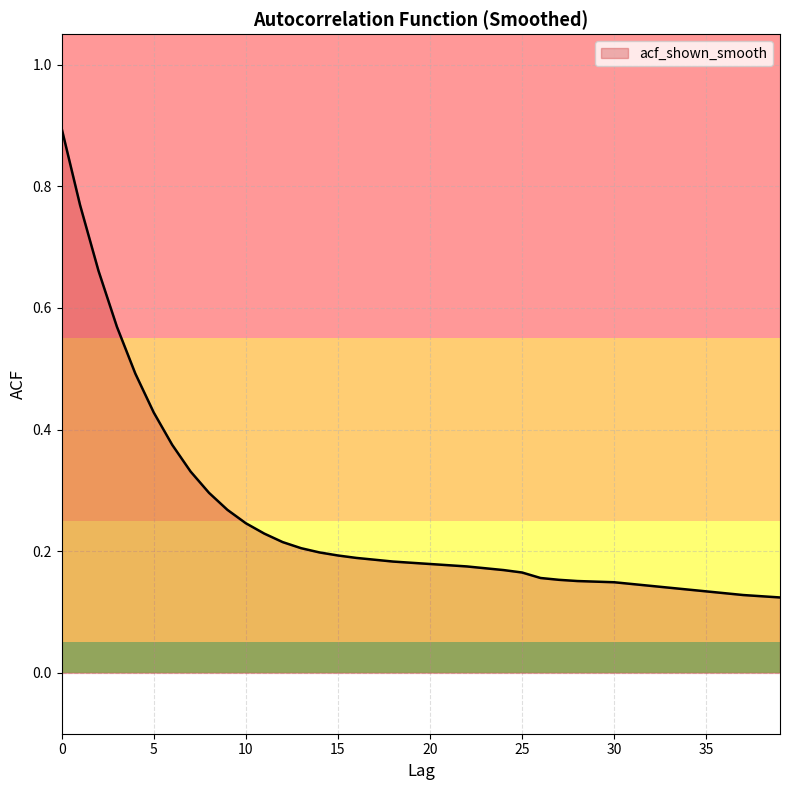

What is the greatest value displayed?

0.9